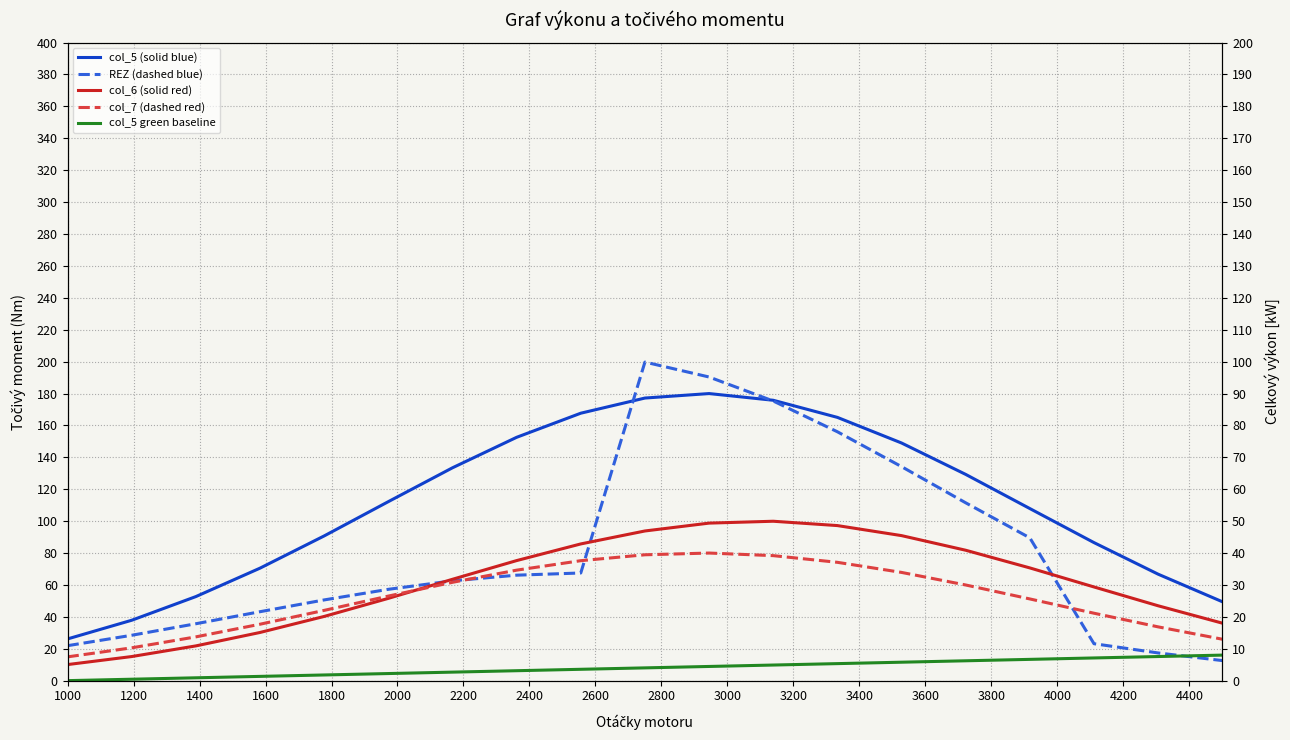

What is the value of the col_7 (dashed red) point at the 11th from the left?

80.0